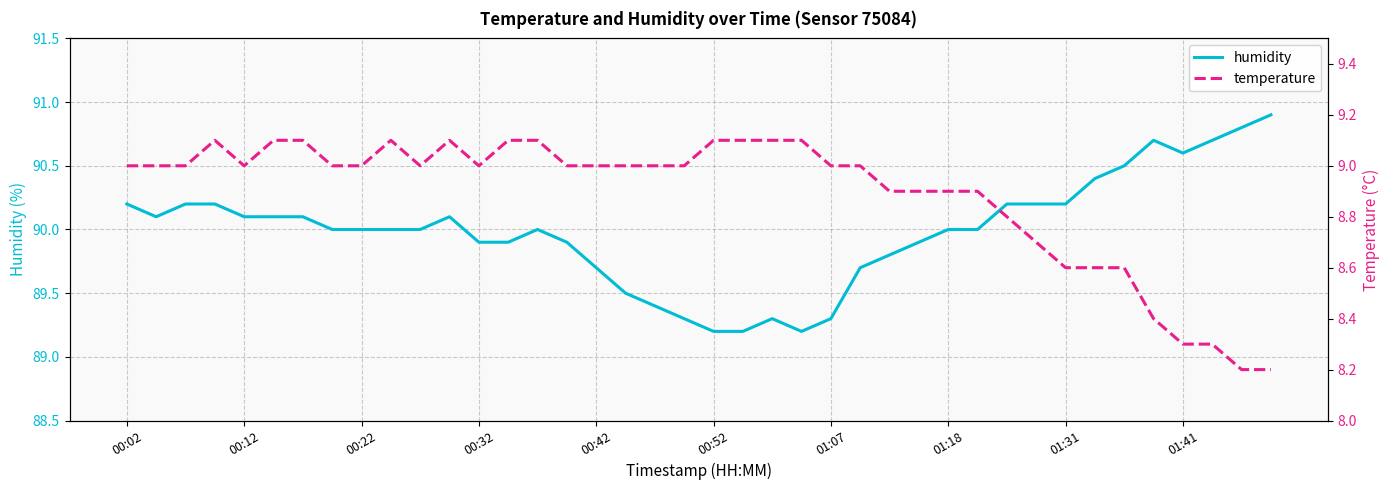

What is the difference between the temperature values at 10 and 33?

0.4